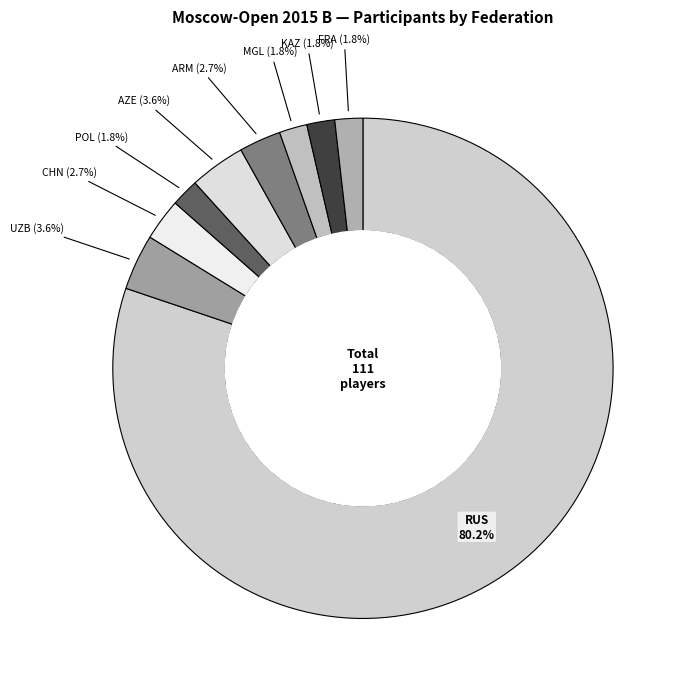

To the nearest percent, what is the average slice percentage?

11%